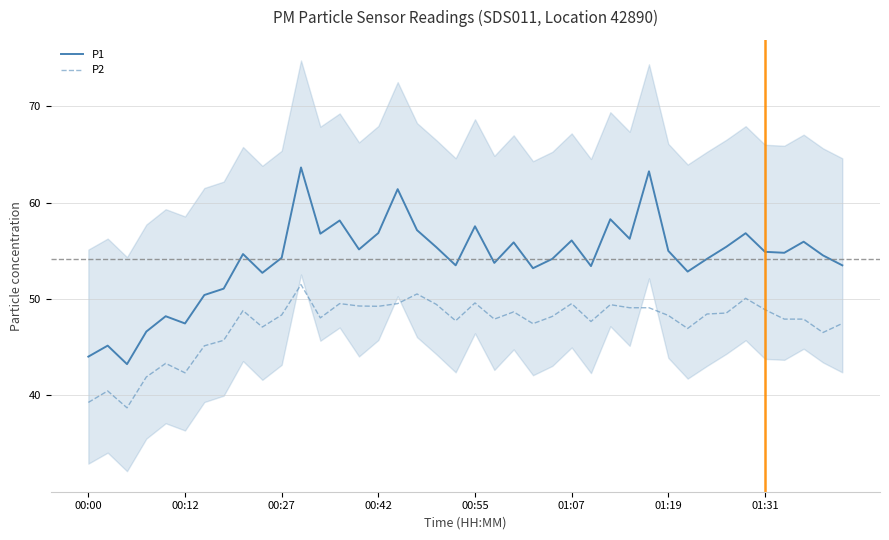

True or false: P2 and P1 cross at least once.

False